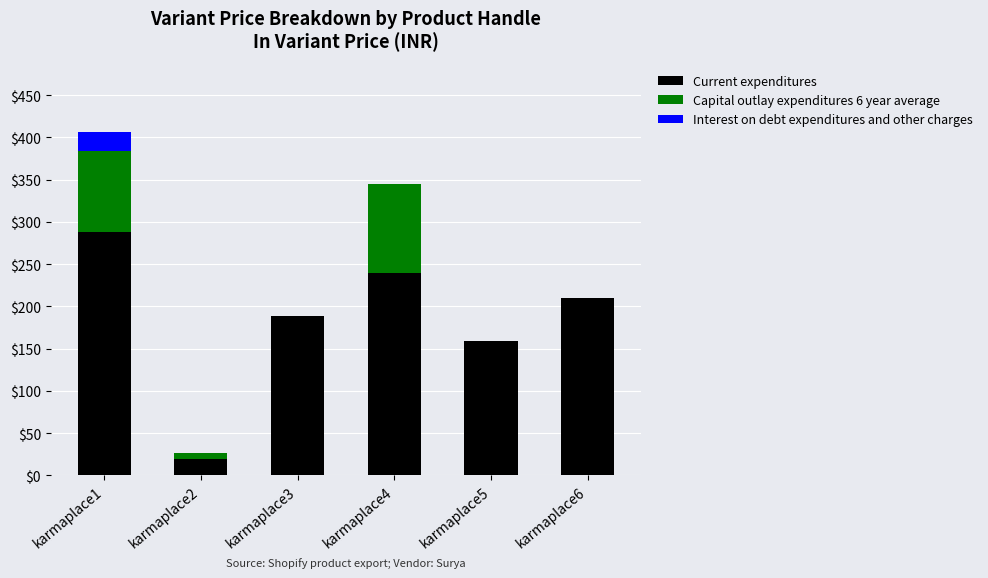

What is the maximum value for Current expenditures?

288